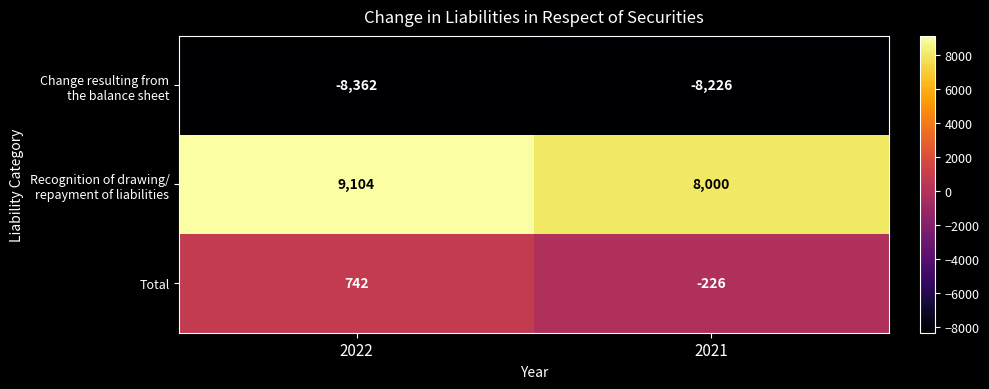

What is the difference between the maximum and minimum values in the Total series?

968